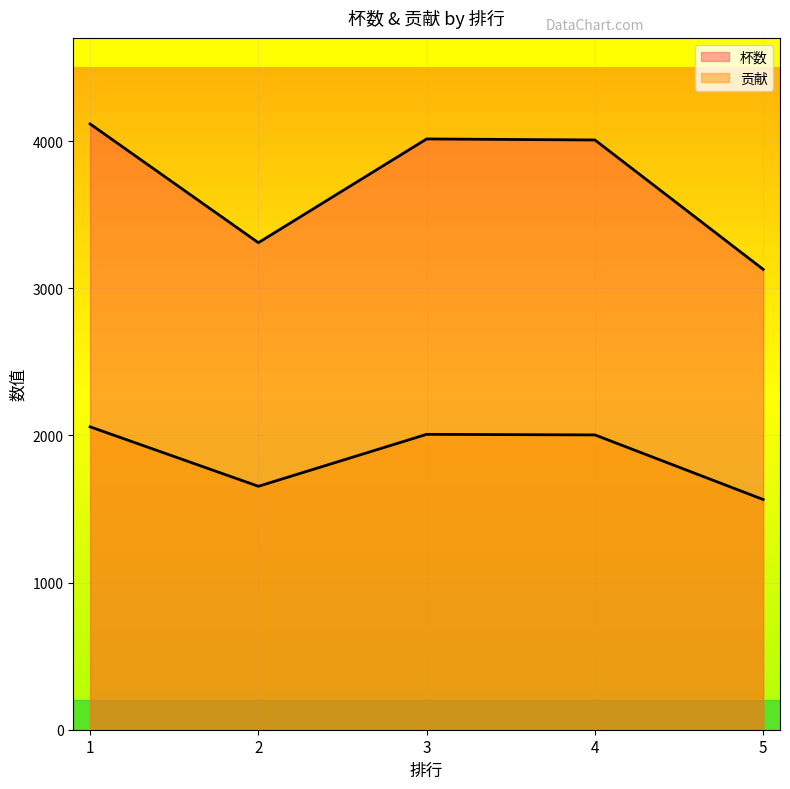

Rank the series by their average value, from highest to lowest.

杯数, 贡献